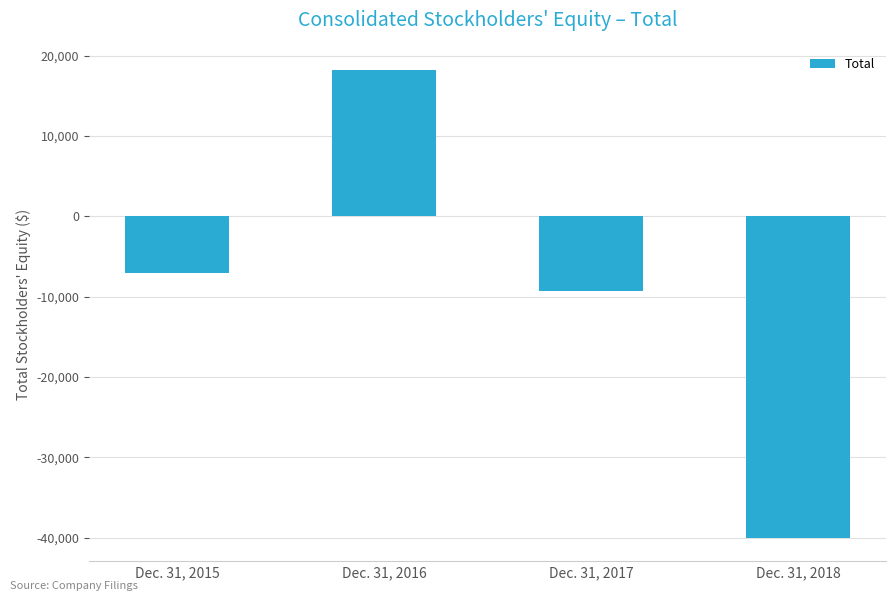

Is it true that the value at Dec. 31, 2015 is -3429?

False